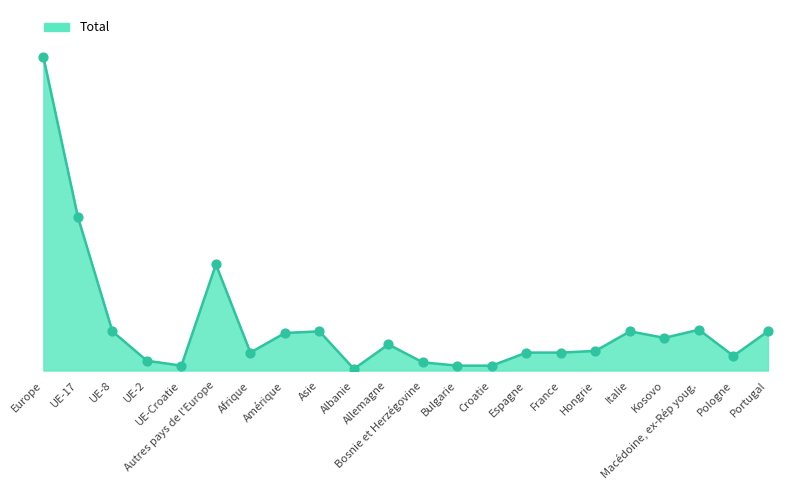

Between Asie and Croatie, which is larger?

Asie